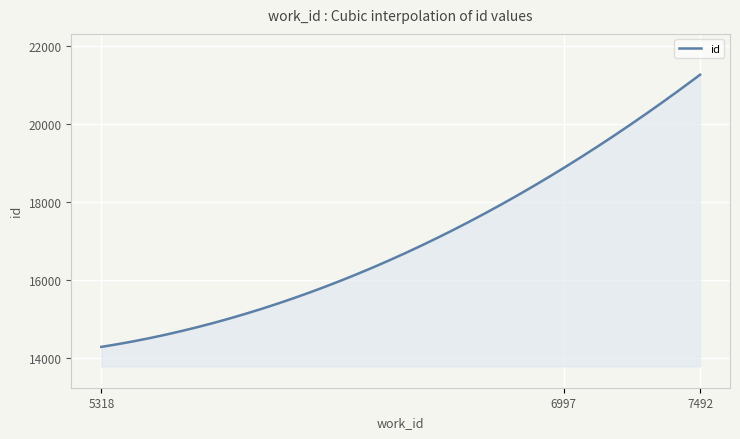

What is the maximum value shown in the chart?

21269.0